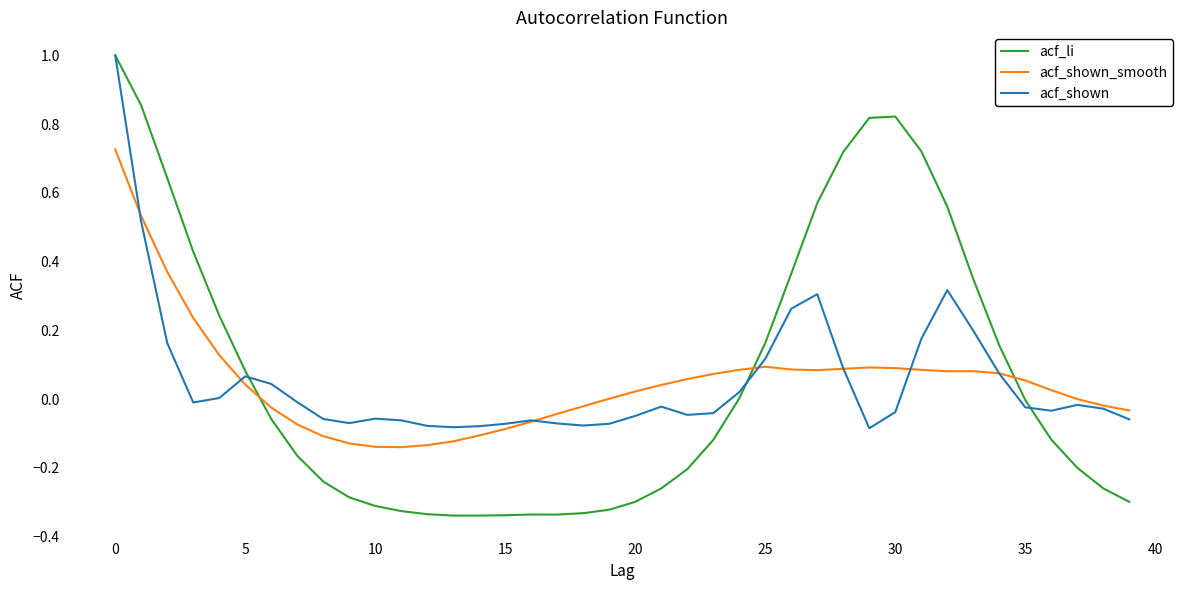

Which series has the widest spread of values?

acf_li